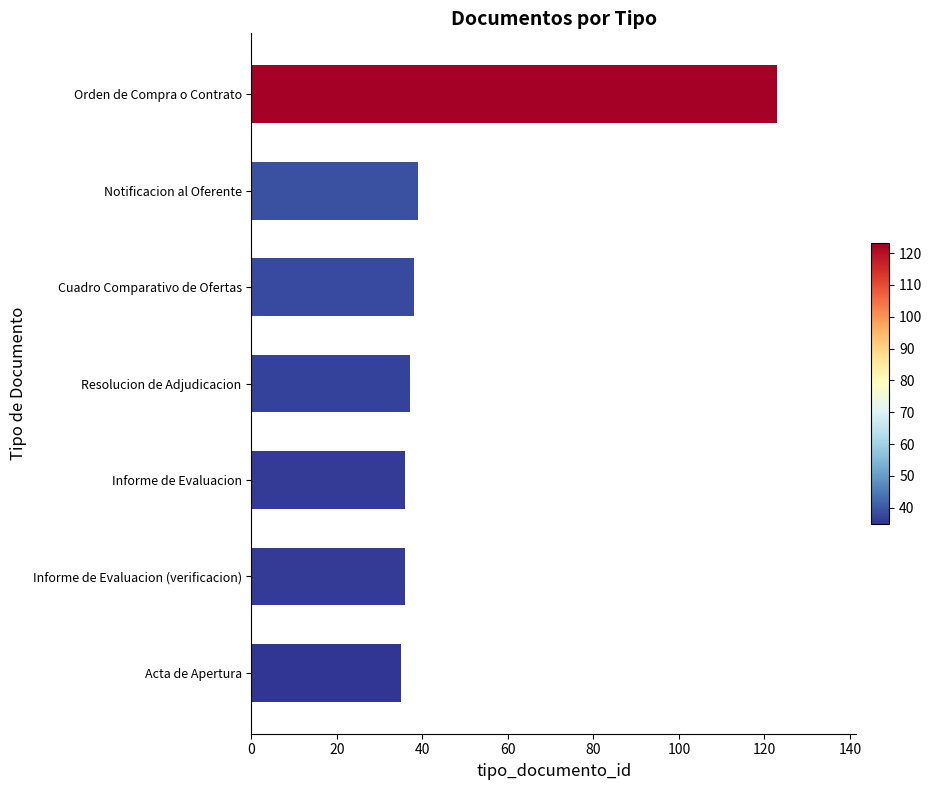

What is the maximum value shown in the chart?

123